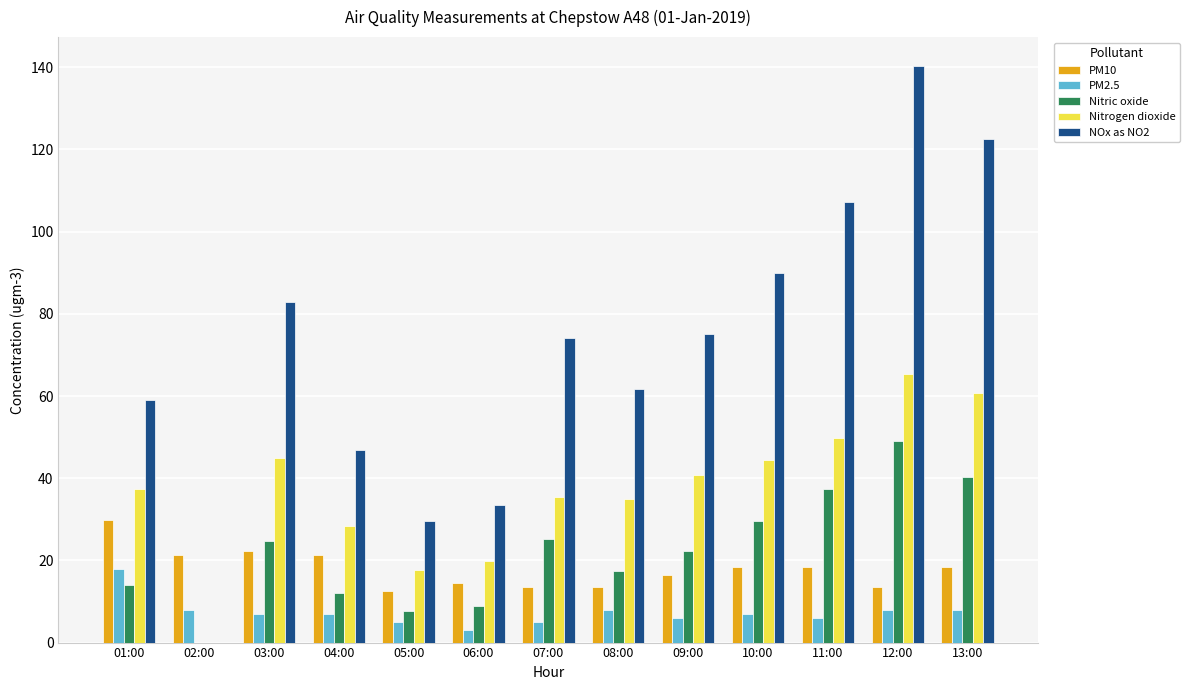

Is it true that Nitrogen dioxide equals 10.6 at 07:00?

False